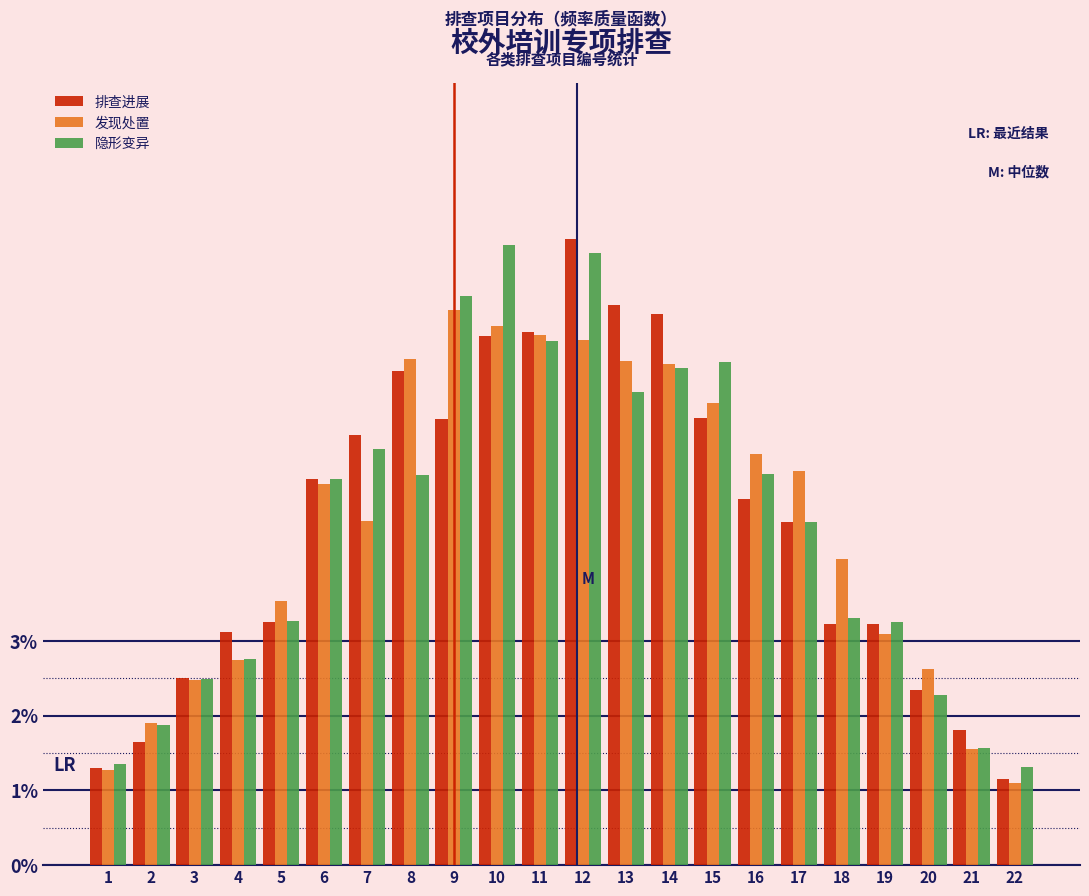

What is the maximum value shown in the chart?

8.4